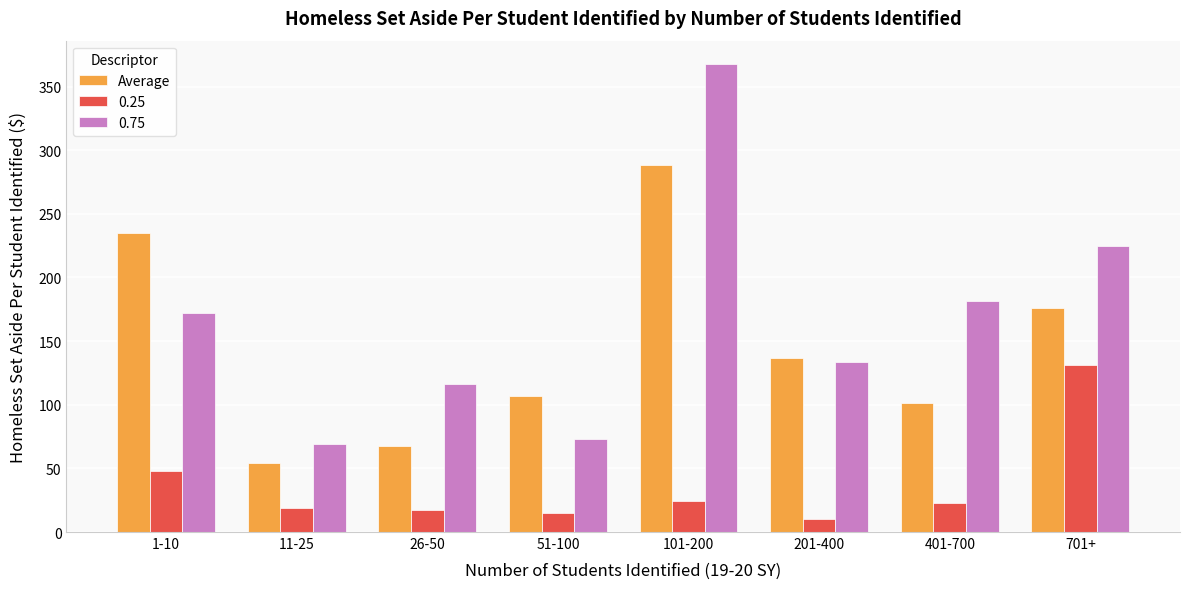

What is the spread (max minus min) of values at 11-25?

50.1